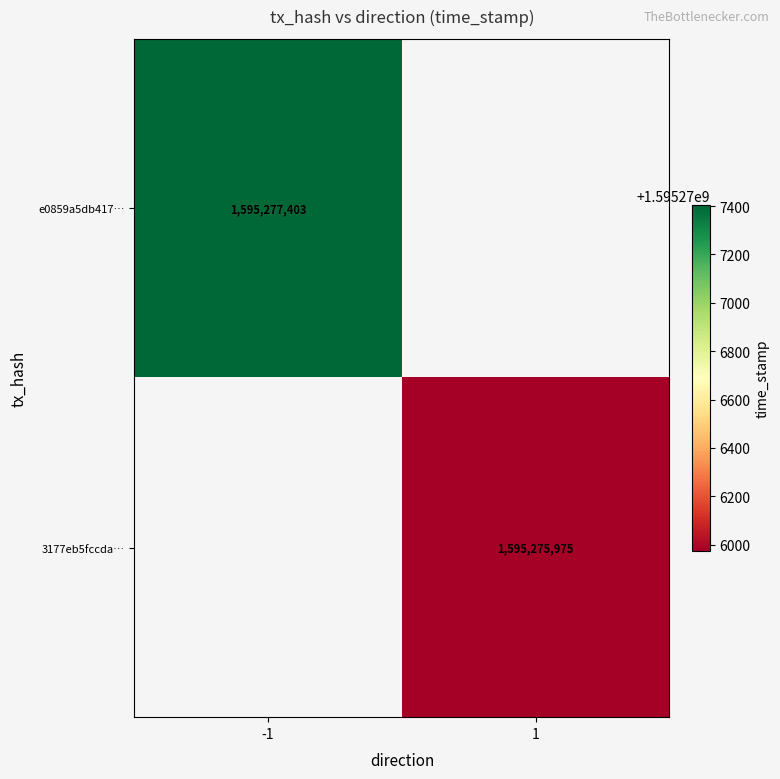

Rank the series by their maximum value, from lowest to highest.

3177eb5fccda0de22fbebcad2827c7adca56708, e0859a5db417a26774049da48020a677a7eff87